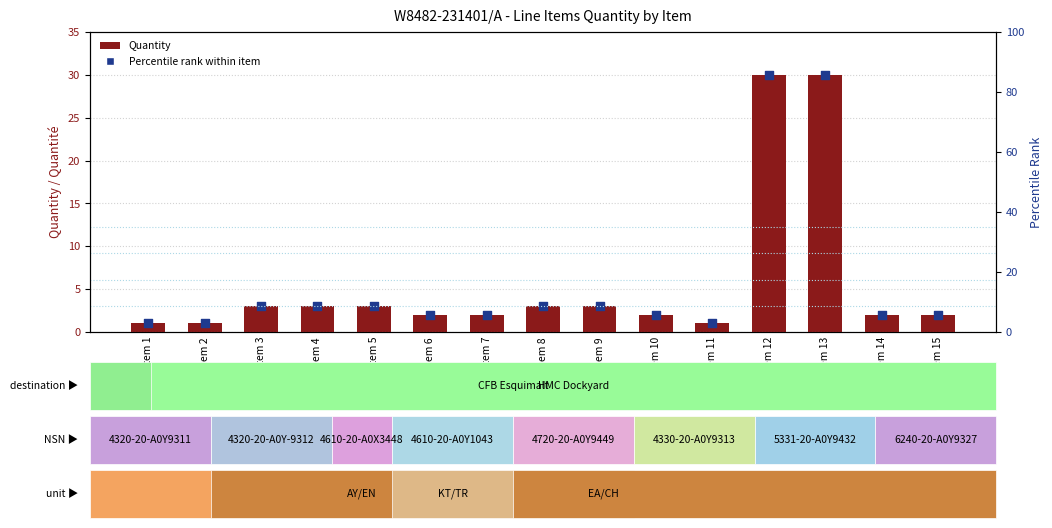

Is the value of Percentile rank within item at Item 8 greater than the value of Quantity at Item 4?

No